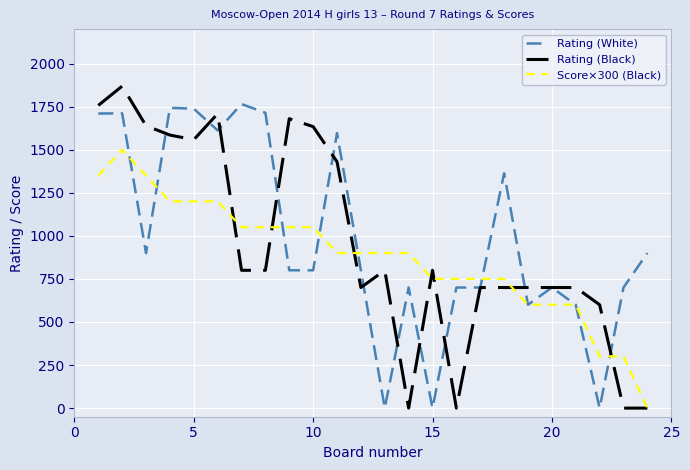

List the series in order of their peak value, lowest first.

Score×300 (Black), Rating (White), Rating (Black)